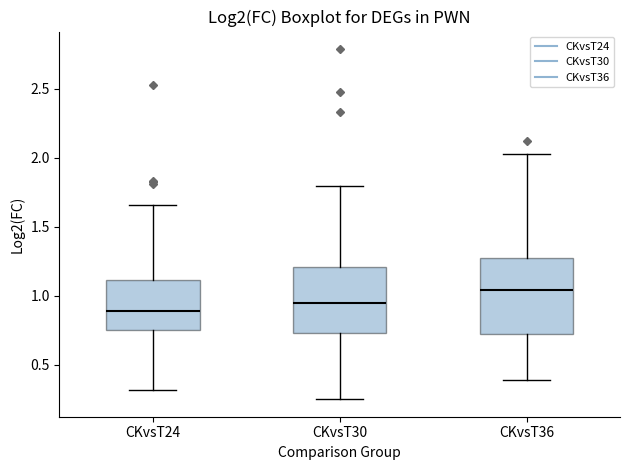

Which box's median line is the lowest?

CKvsT24